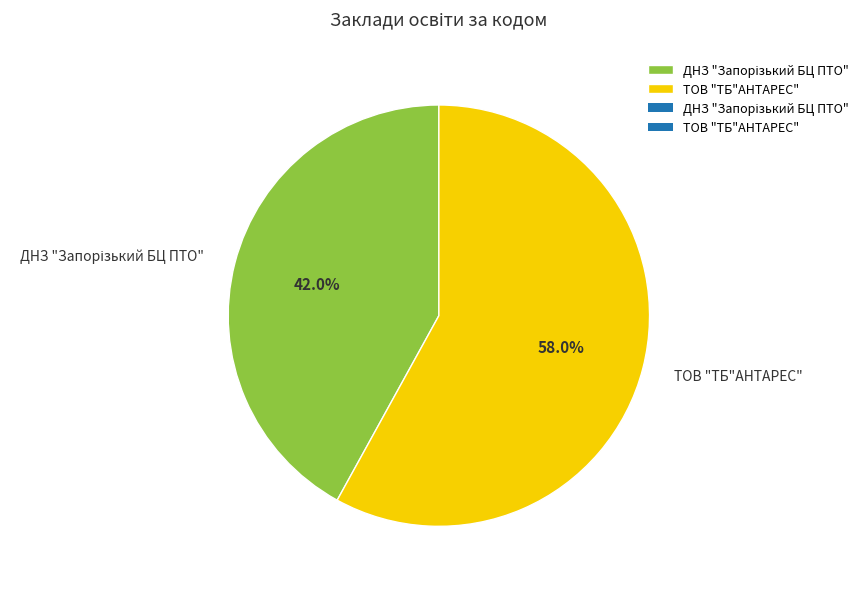

To the nearest percent, what is the average slice percentage?

50%